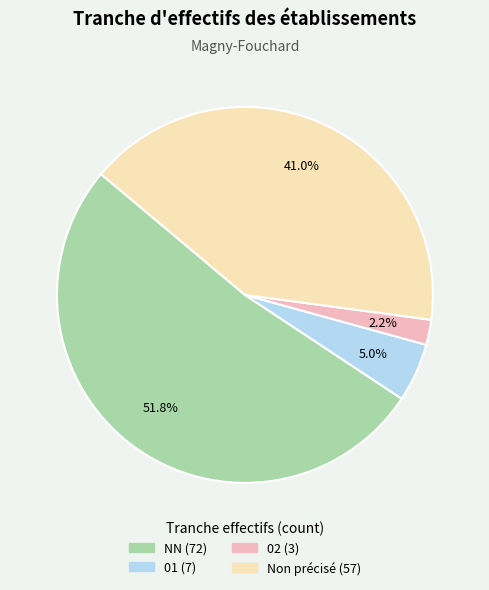

Is there a majority slice in this chart?

Yes